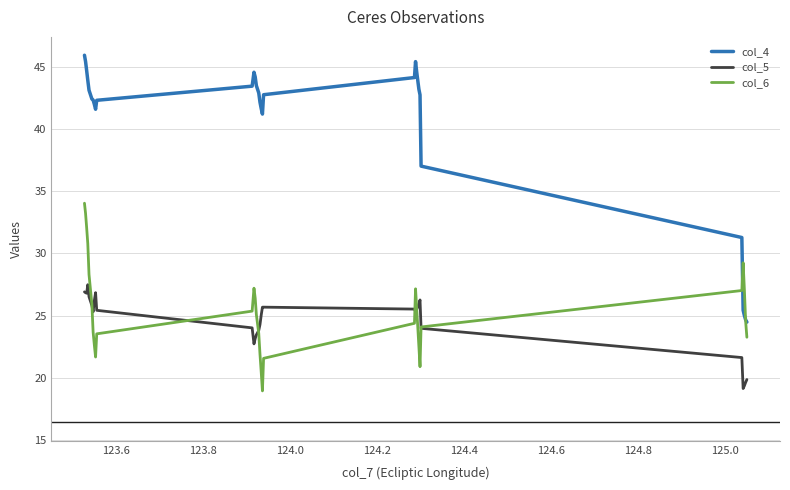

List the series in order of their peak value, highest first.

col_4, col_6, col_5